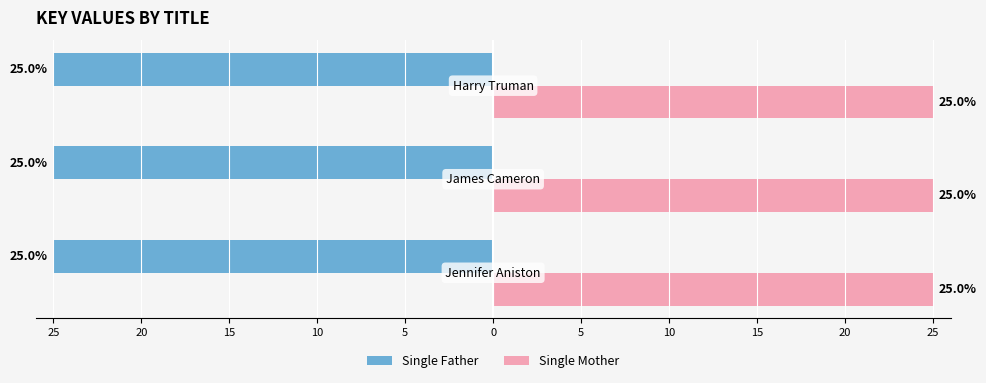

Rank the series by their maximum value, from lowest to highest.

Single Father, Single Mother